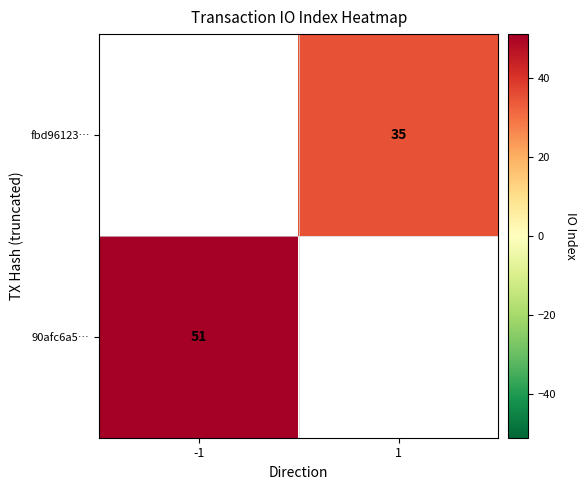

Is the value of fbd96123… at 1 greater than the value of 90afc6a5… at -1?

No